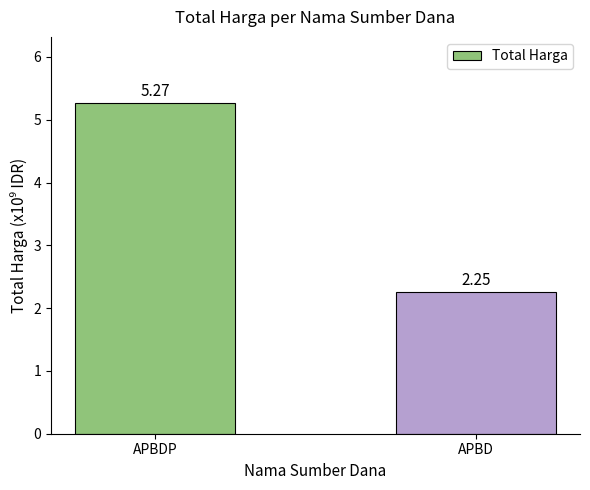

At which label is the value closest to 3?

APBD